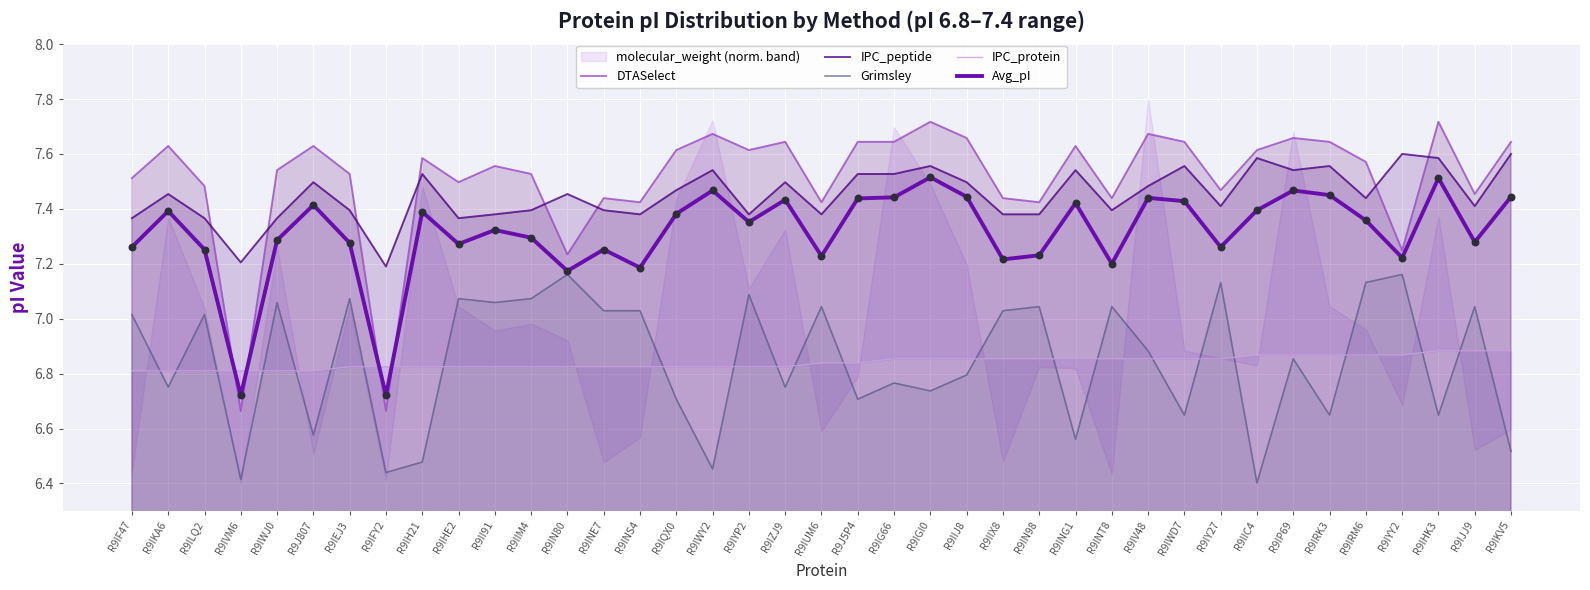

The value of Avg_pI at R9IHK3 is 7.5. True or false?

True